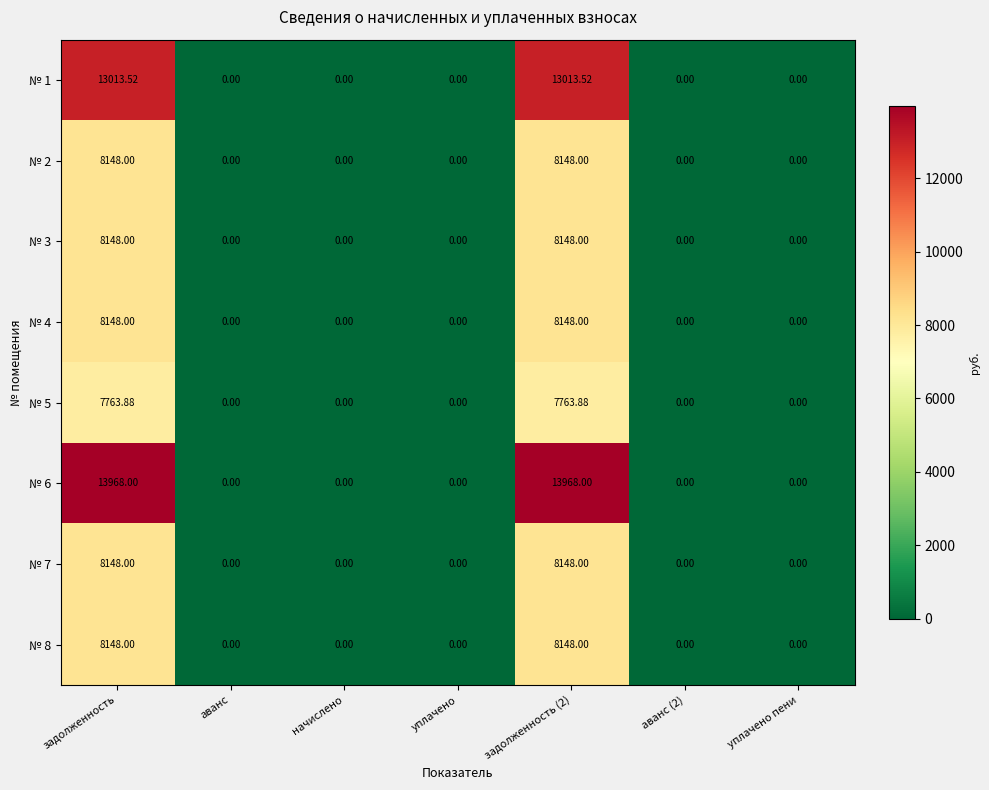

Is the value of № 6 at задолженность (2) greater than the value of № 8 at задолженность?

Yes